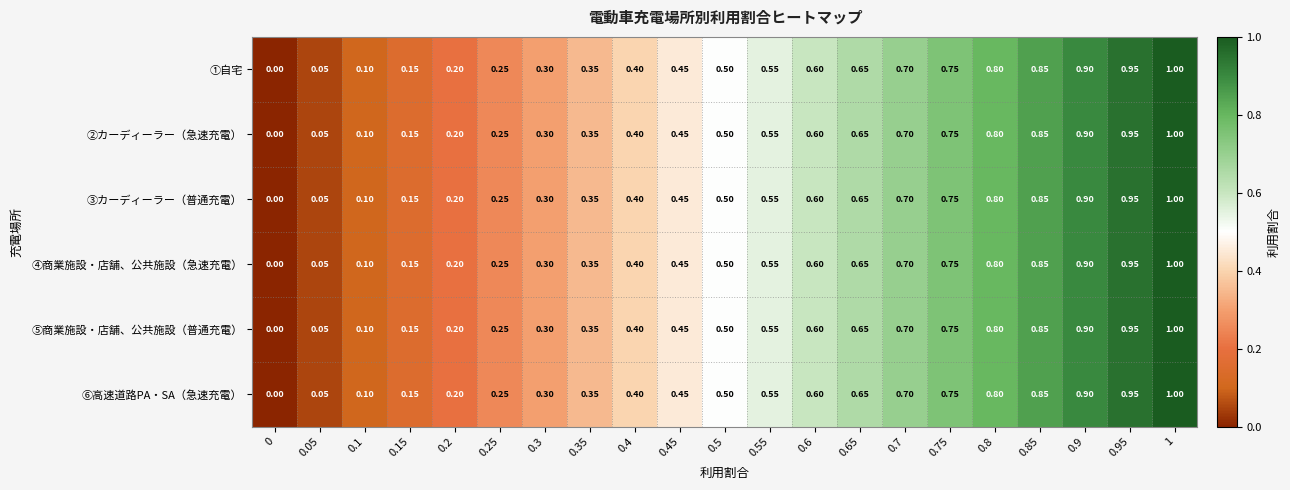

Is the value of ④商業施設・店舗、公共施設（急速充電） at 0.7 greater than the value of ⑥高速道路PA・SA（急速充電） at 0.45?

Yes